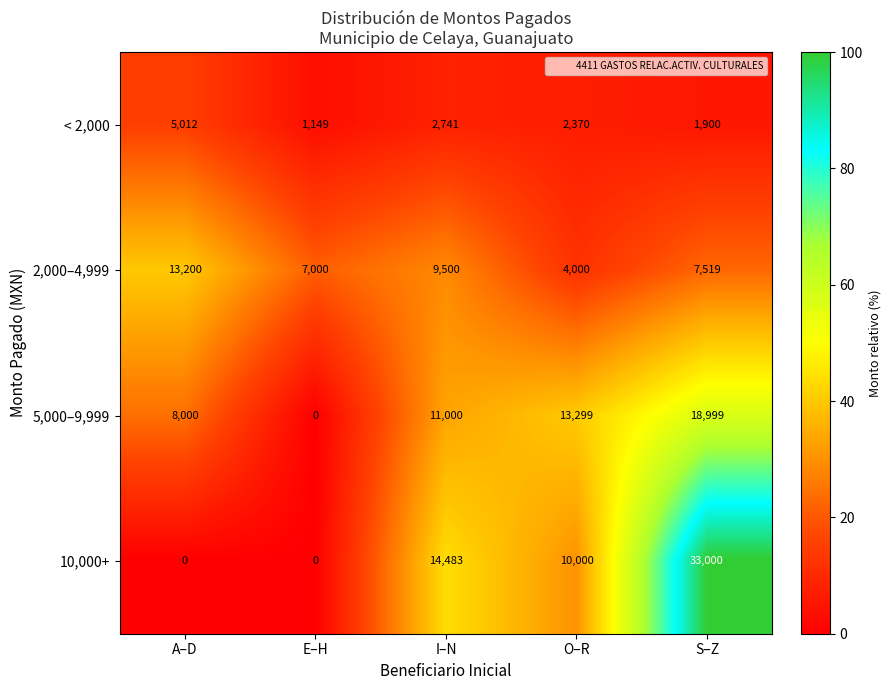

What is the difference between the second highest and second lowest values in the 2,000–4,999 series?

2500